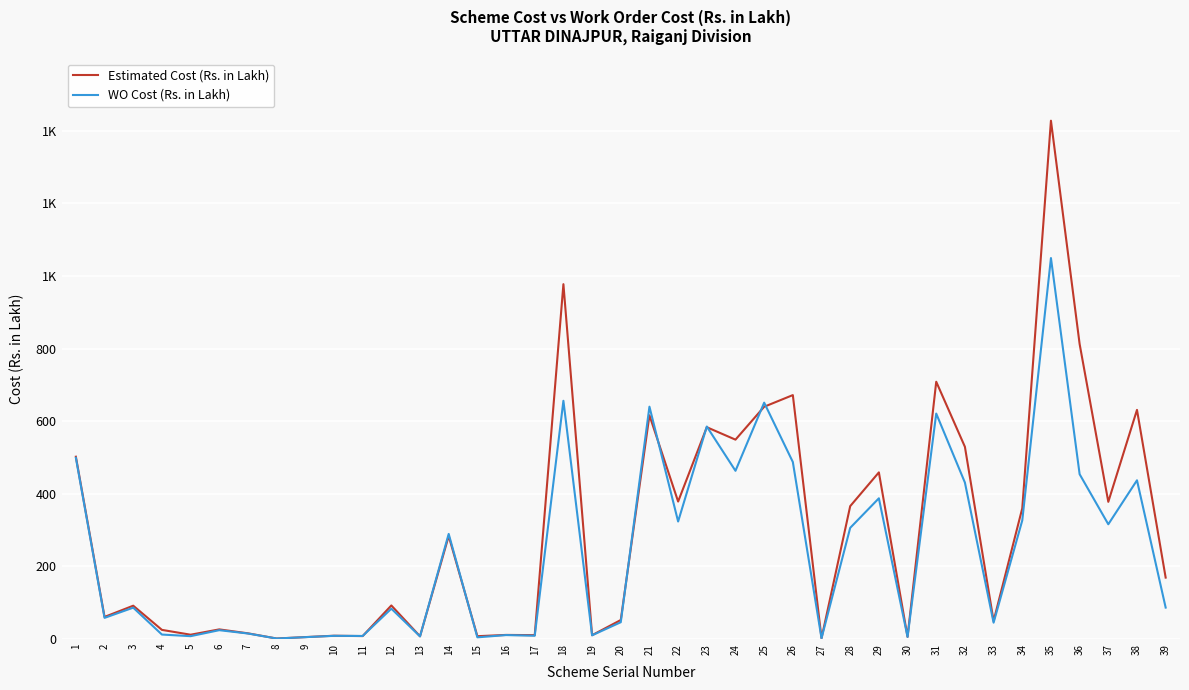

Is it true that Estimated Cost (Rs. in Lakh) equals 13.7 at 10?

False